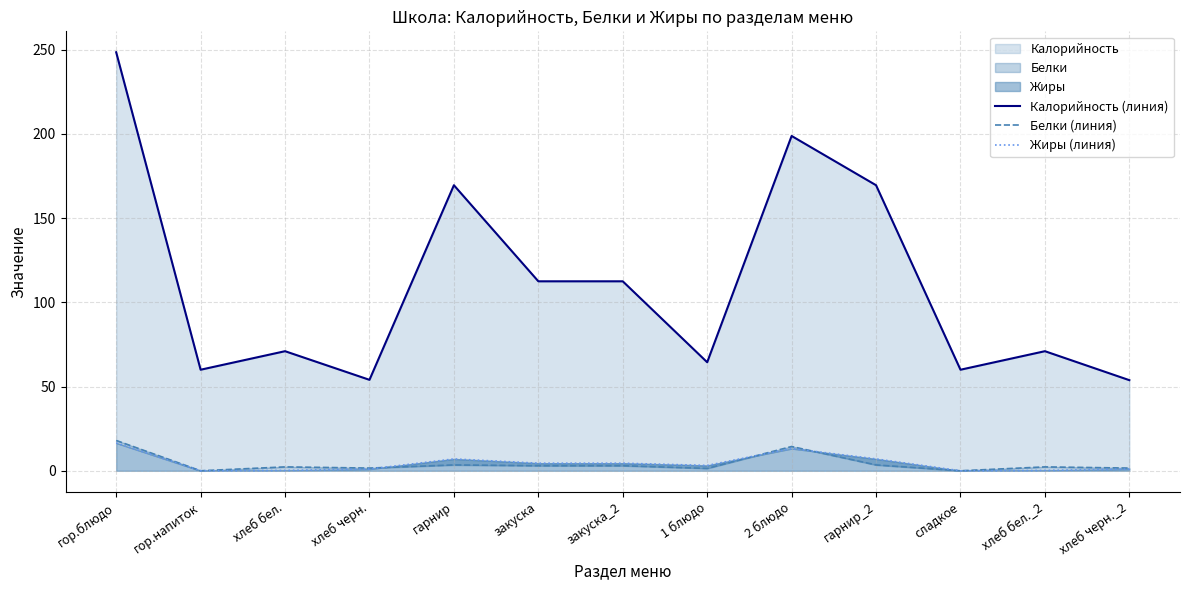

Does the chart have visible grid lines?

Yes